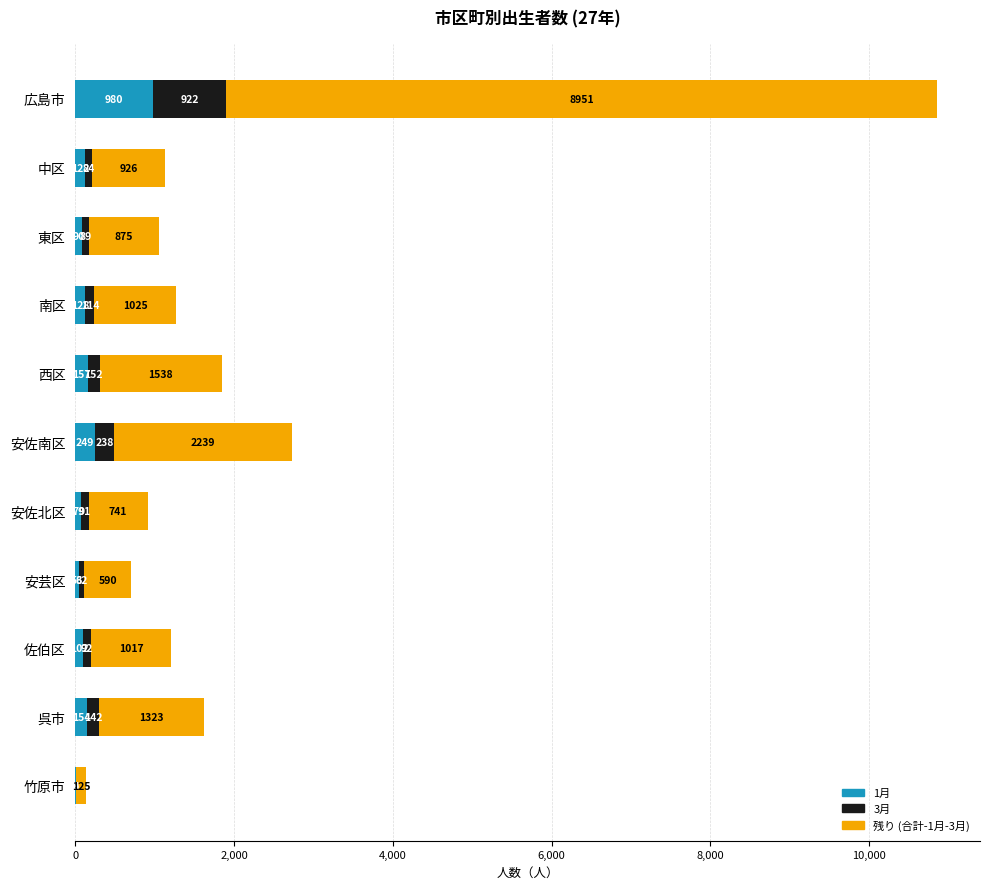

What value does the 1月 series have at 広島市, to the nearest 100?

1000